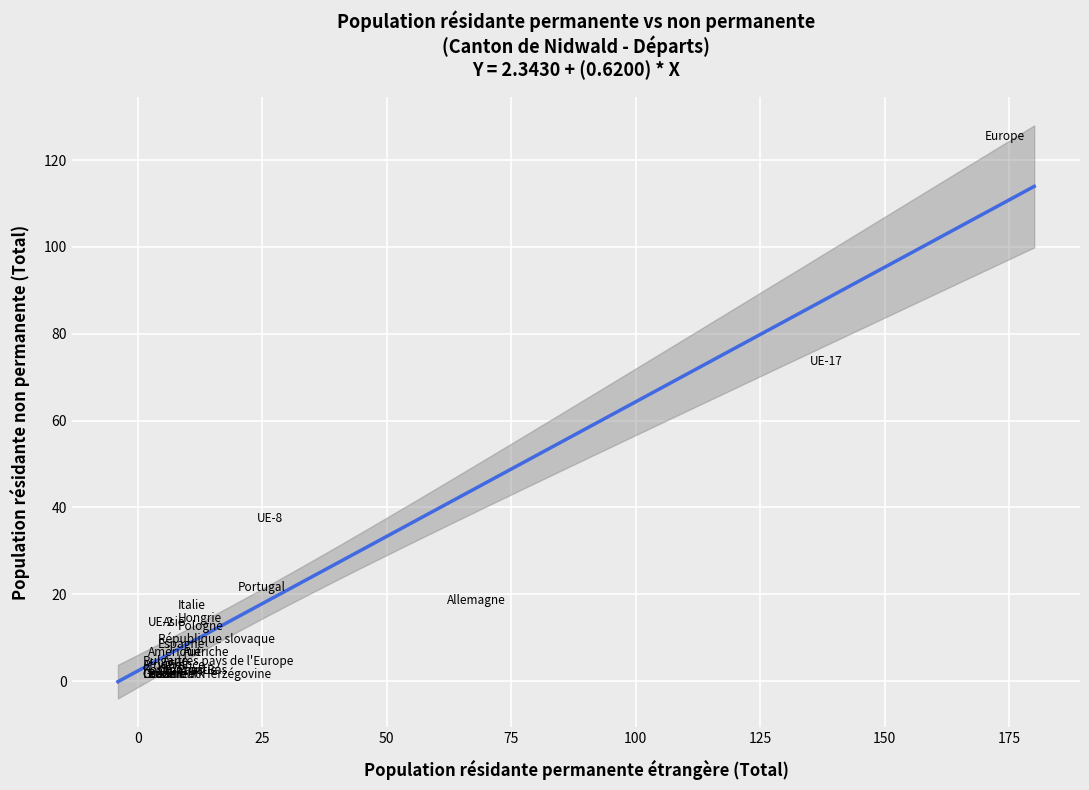

What Y value in the scatter plot is closest to 62?

72